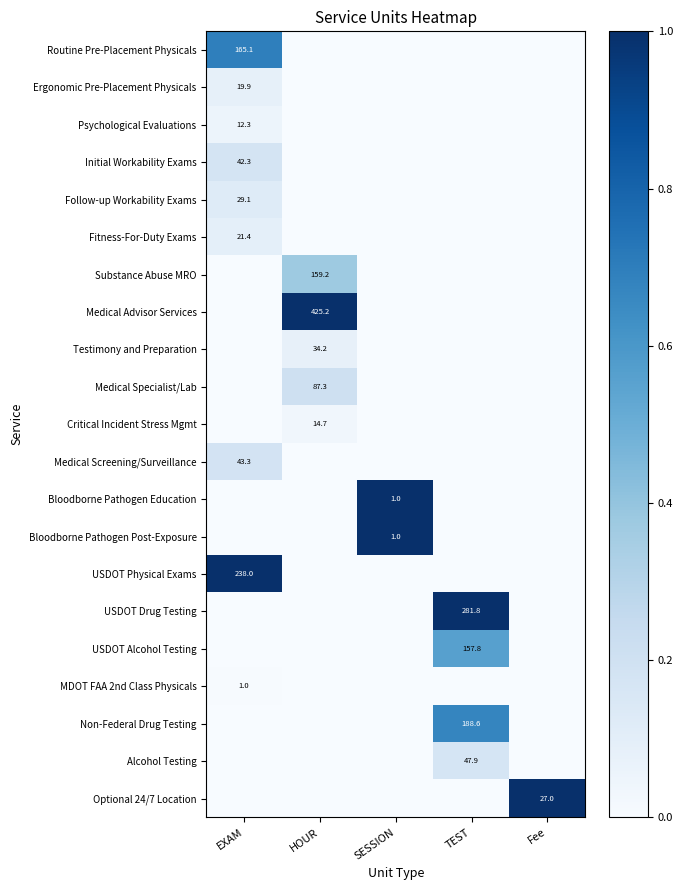

Is the value of Alcohol Testing at TEST greater than the value of Routine Pre-Placement Physicals at EXAM?

No